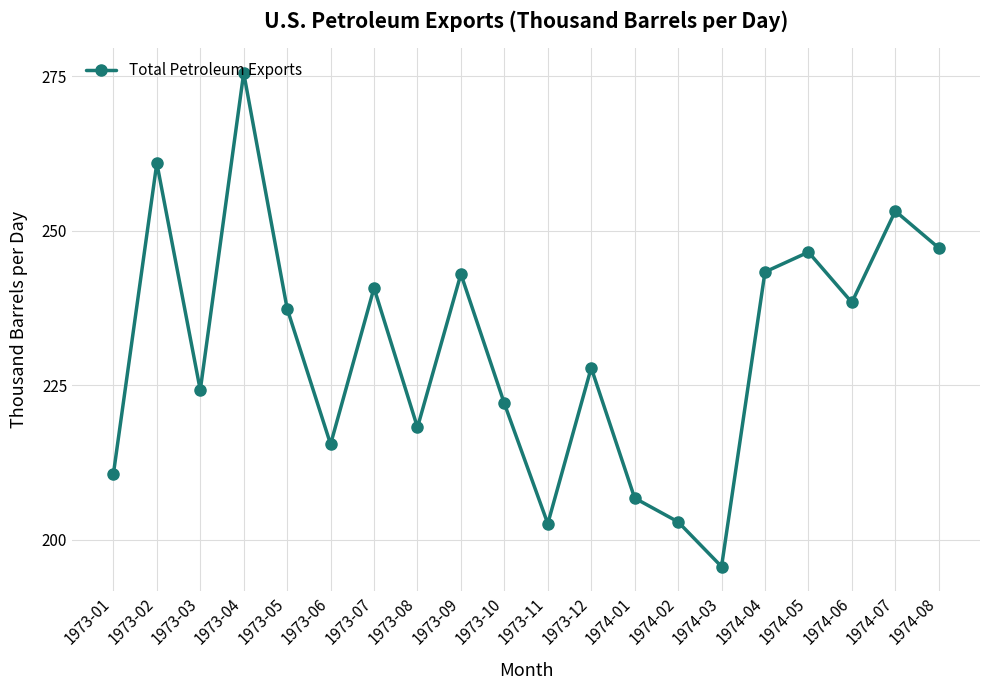

True or false: the data shows 222.0 at 1973-10.

True